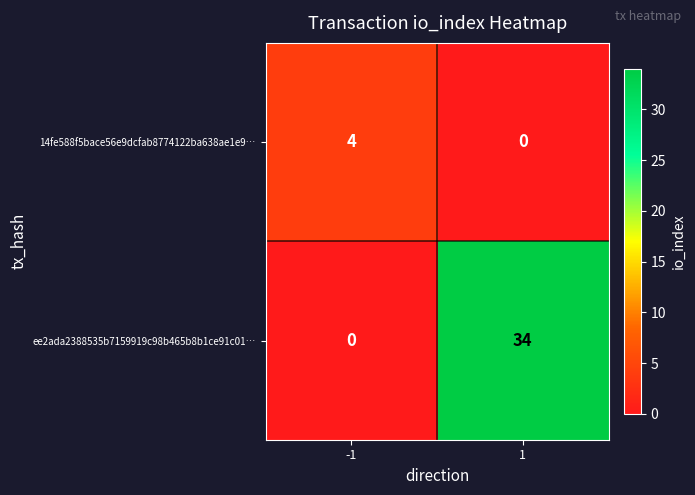

The 14fe588f5bace56e9dcfab8774122ba638ae1e9… series shows 0 at 1. True or false?

True